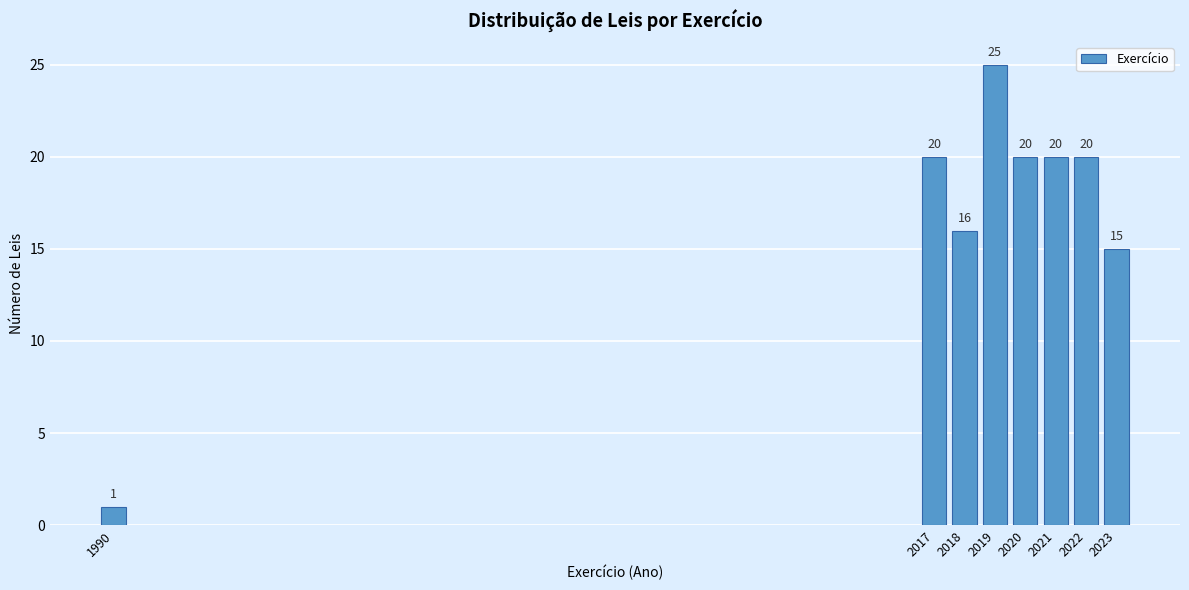

Reading right to left, list all the values displayed in this chart.

15	20	20	20	25	16	20	1